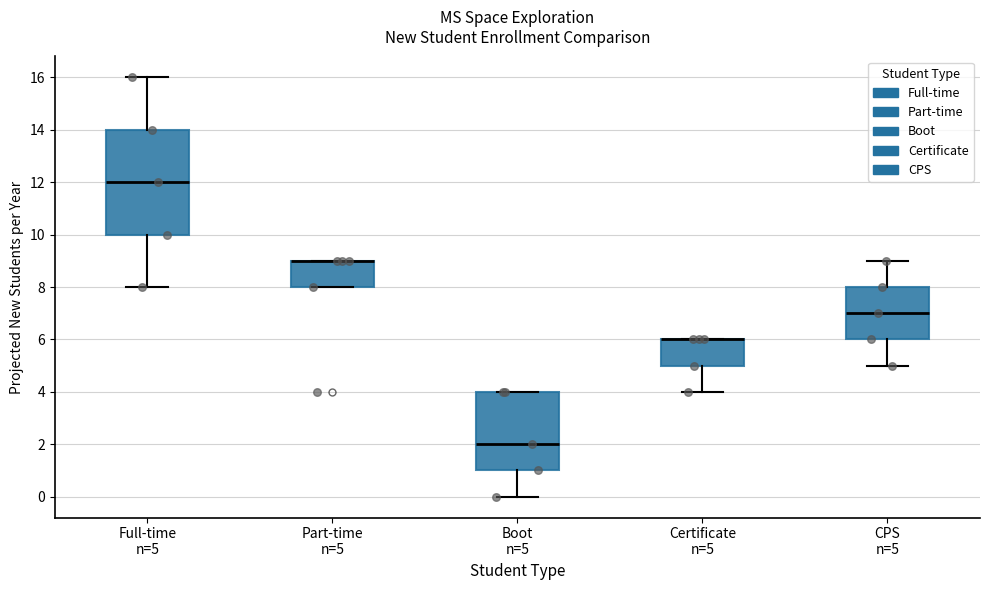

Which box is the tallest, from its lower edge to its upper edge?

Full-time n=5